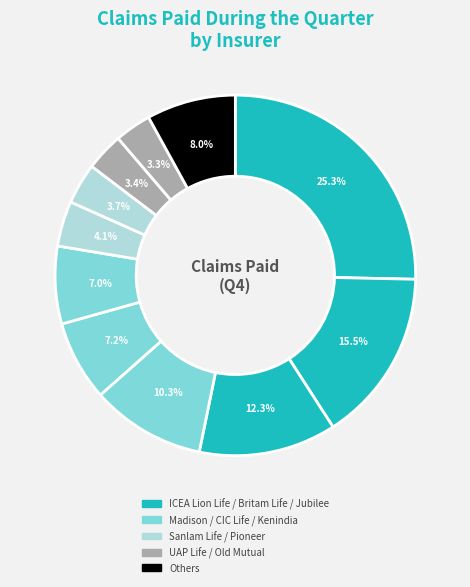

How many segments does this pie chart have?

11